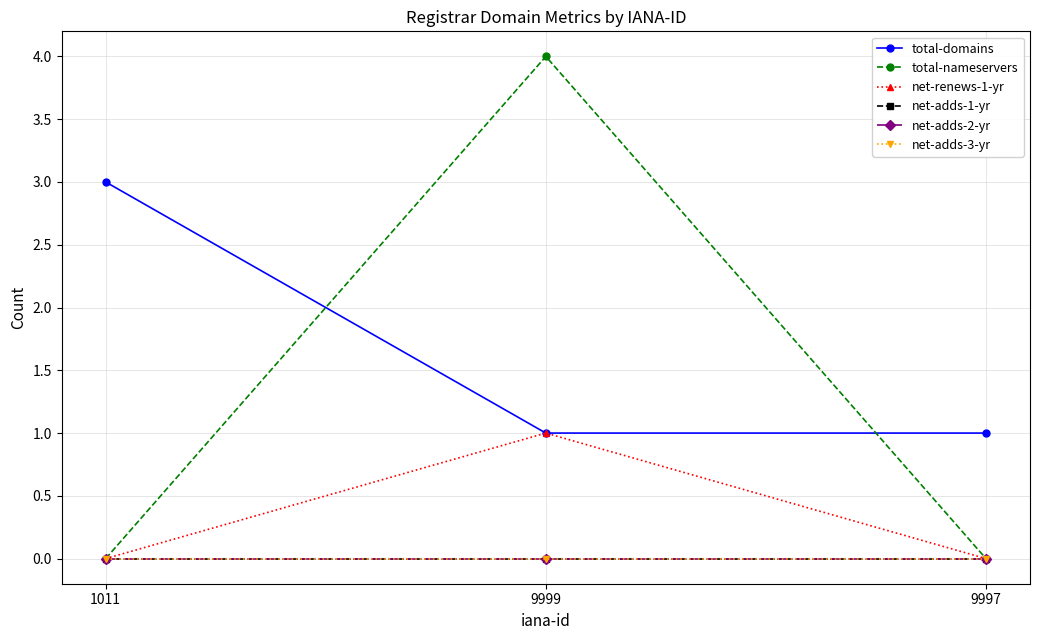

Rank the categories by total-domains value from highest to lowest.

1011, 9999, 9997